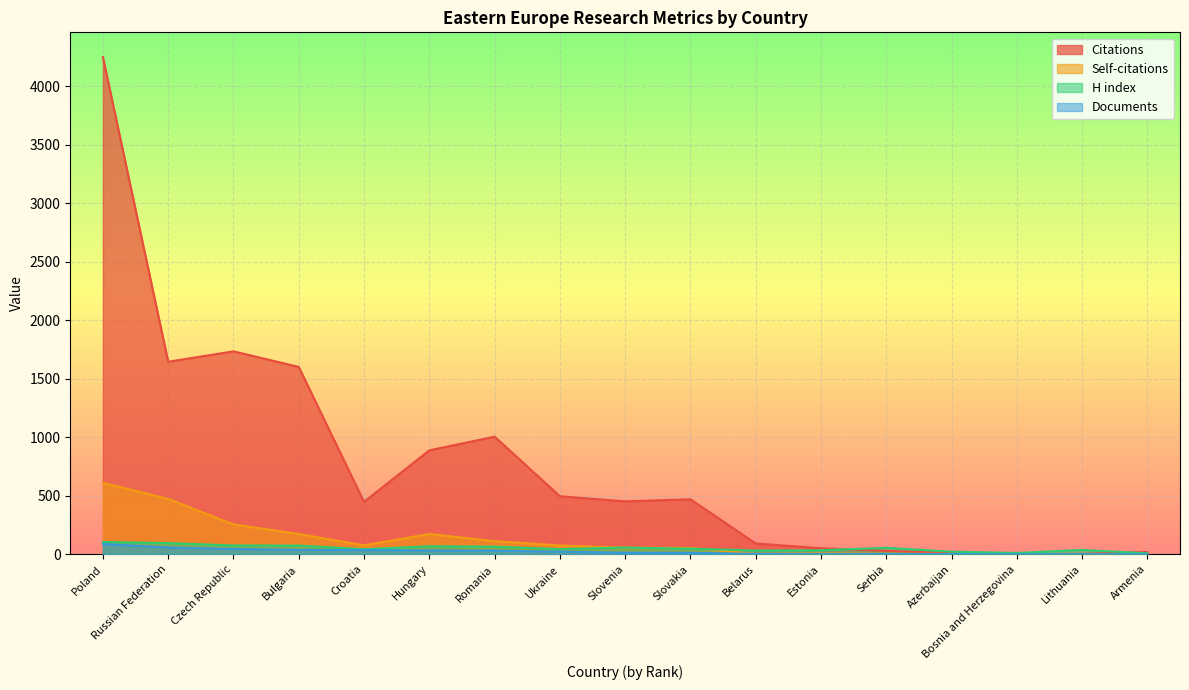

What is the spread (max minus min) of values at Romania?

975